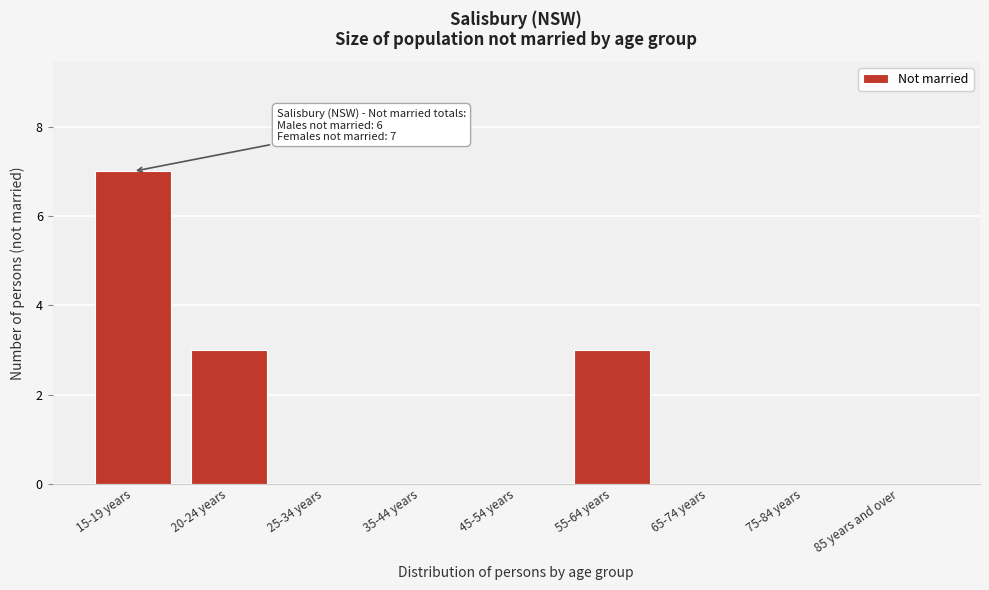

Reading left to right, transcribe all the data shown in this chart.

15-19 years=7	20-24 years=3	25-34 years=0	35-44 years=0	45-54 years=0	55-64 years=3	65-74 years=0	75-84 years=0	85 years and over=0